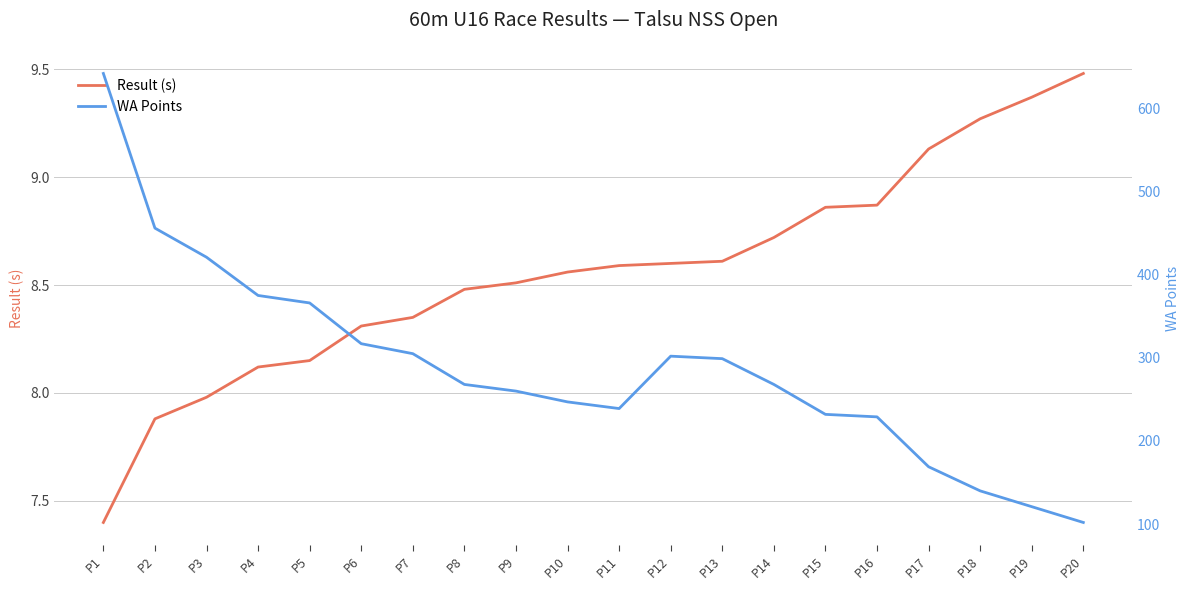

What is the sum of the Result (s) values at P15 and P3?

16.8